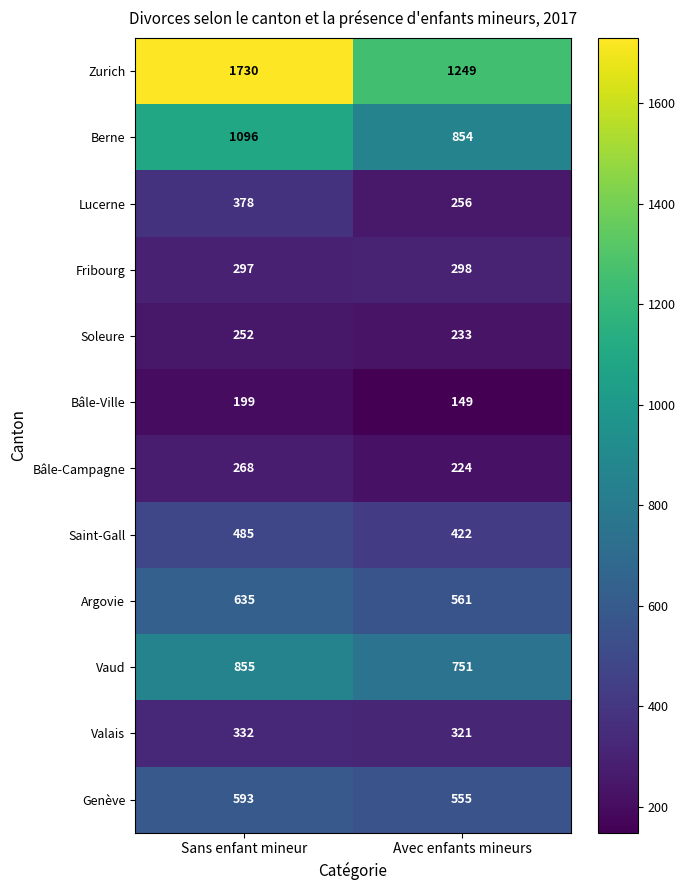

Rank the series by their maximum value, from lowest to highest.

Bâle-Ville, Soleure, Bâle-Campagne, Fribourg, Valais, Lucerne, Saint-Gall, Genève, Argovie, Vaud, Berne, Zurich